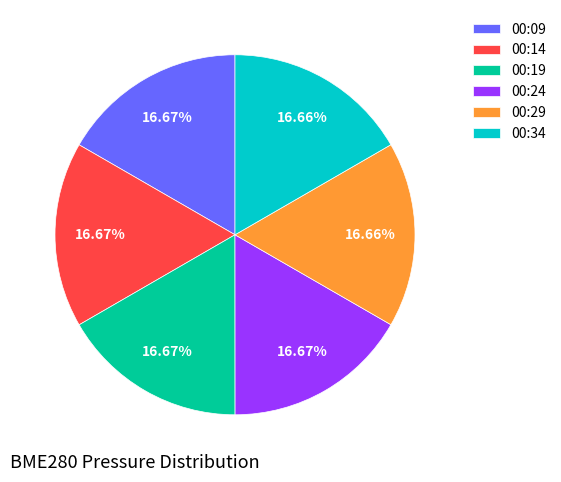

The 00:14 slice represents 17% of the pie. True or false?

True